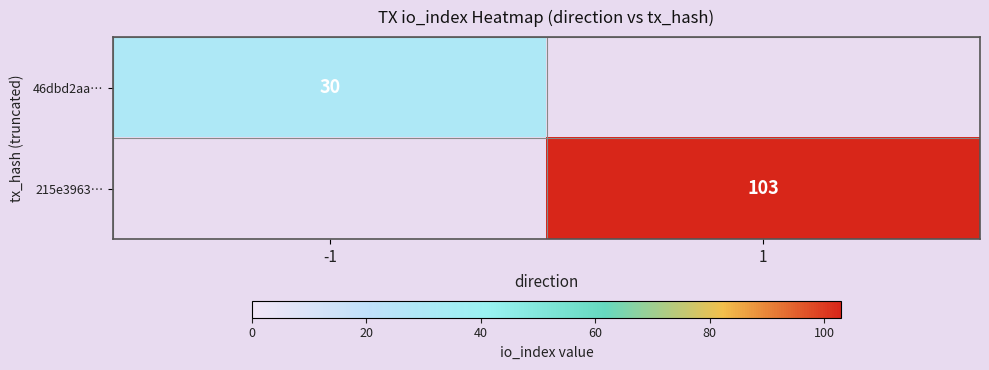

How many distinct data groups are displayed?

2